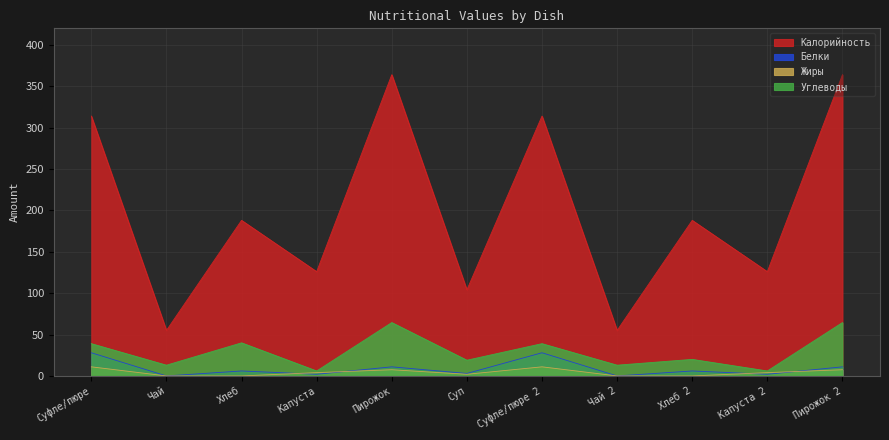

What is the sum of the Калорийность values at Капуста 2 and Чай?

181.0